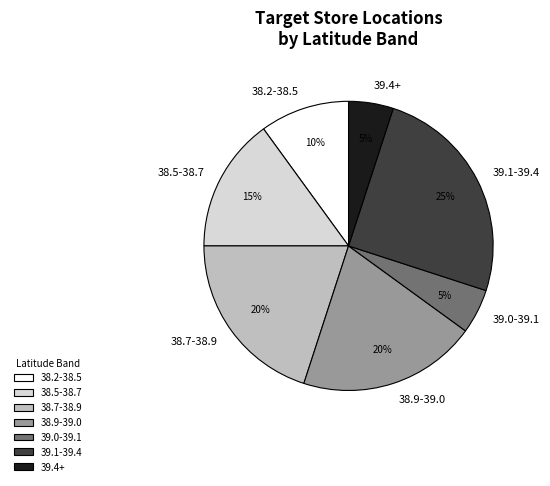

Does any single category account for the majority?

No